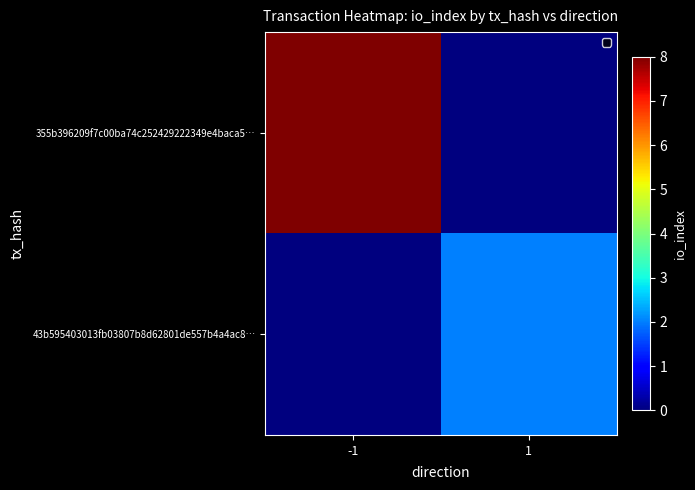

Which has a higher value, 1 or -1?

-1